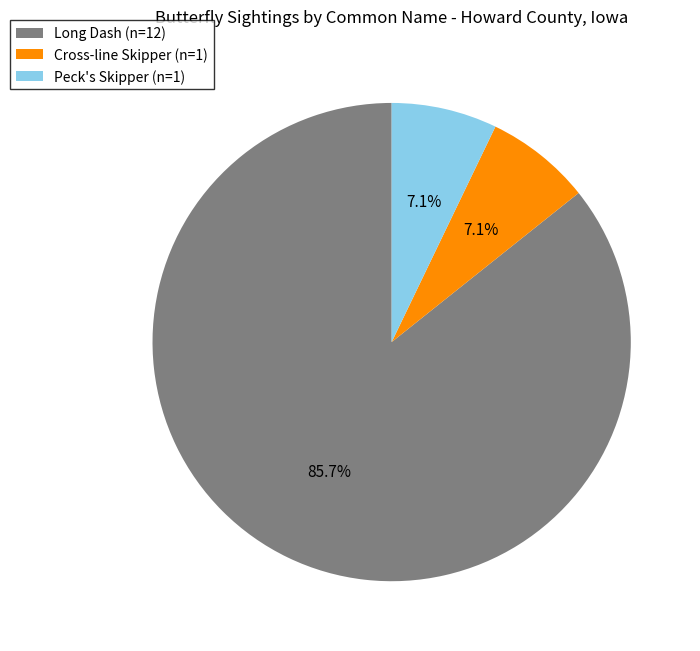

Is there any slice that represents more than half of the pie?

Yes